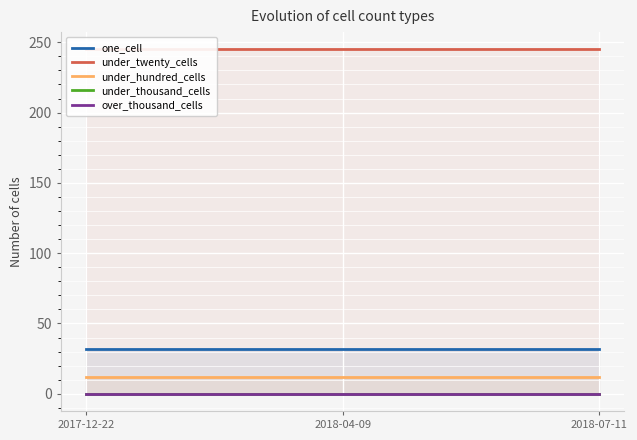

What is the sum of the one_cell values at 2018-04-09 and 2018-07-11?

64